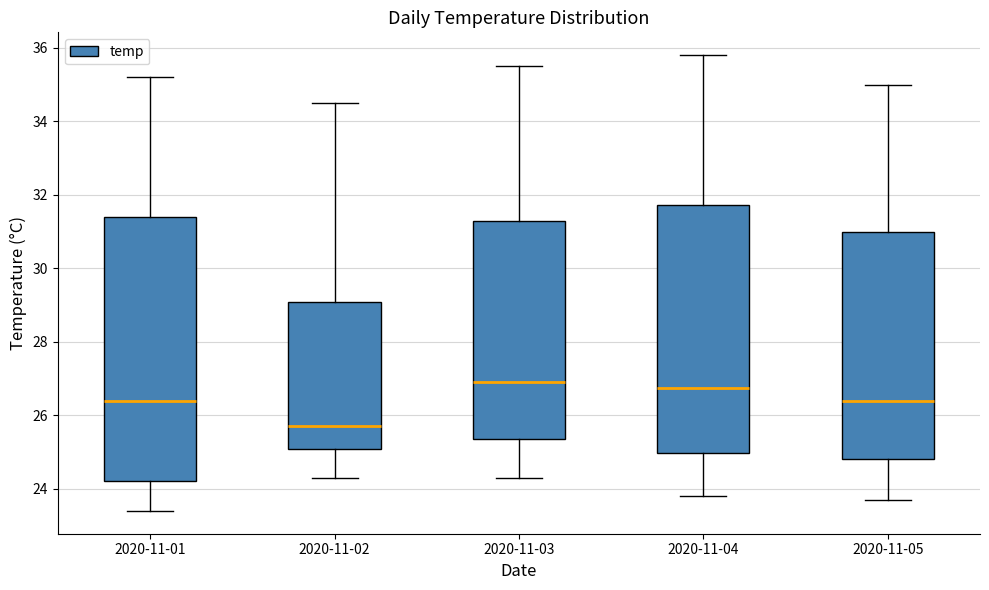

Which box has the lowest median line?

2020-11-02